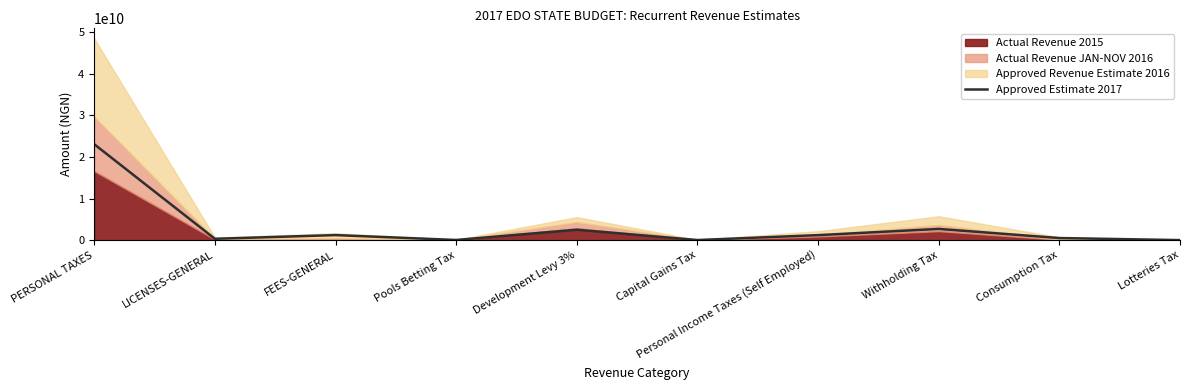

Which category has the highest value across all series?

PERSONAL TAXES